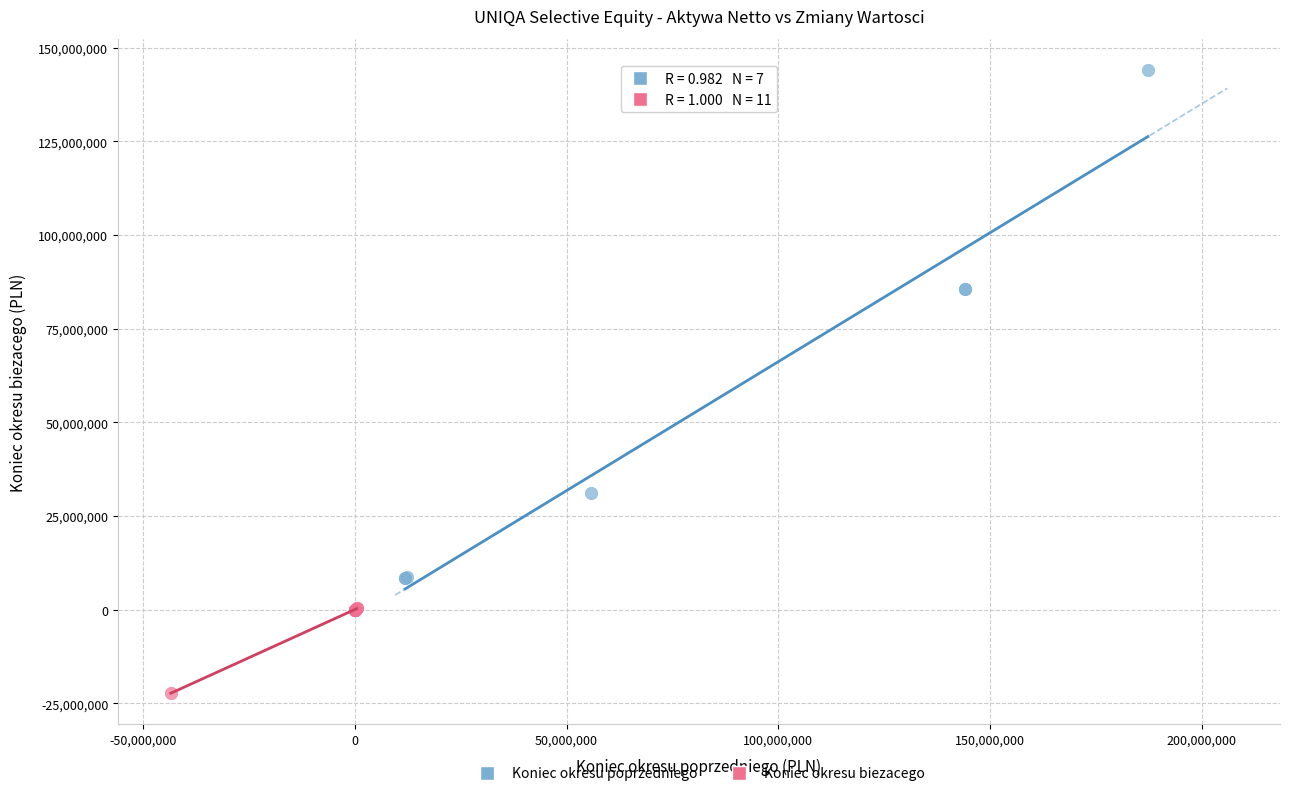

Which series has the largest Y range (max minus min)?

Koniec okresu poprzedniego